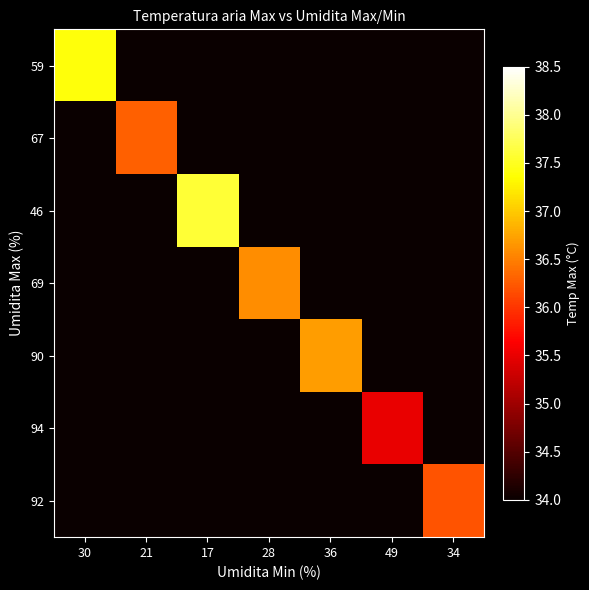

Rank the series by their maximum value, from lowest to highest.

94, 92, 67, 69, 90, 59, 46